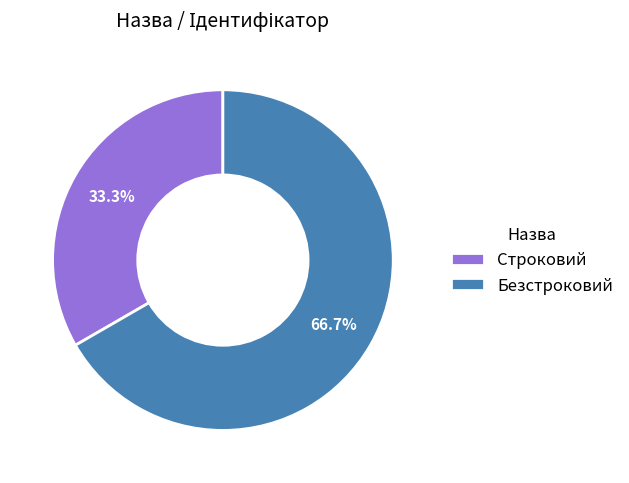

To the nearest percent, what is the difference between the Строковий and Безстроковий slice percentages?

33%